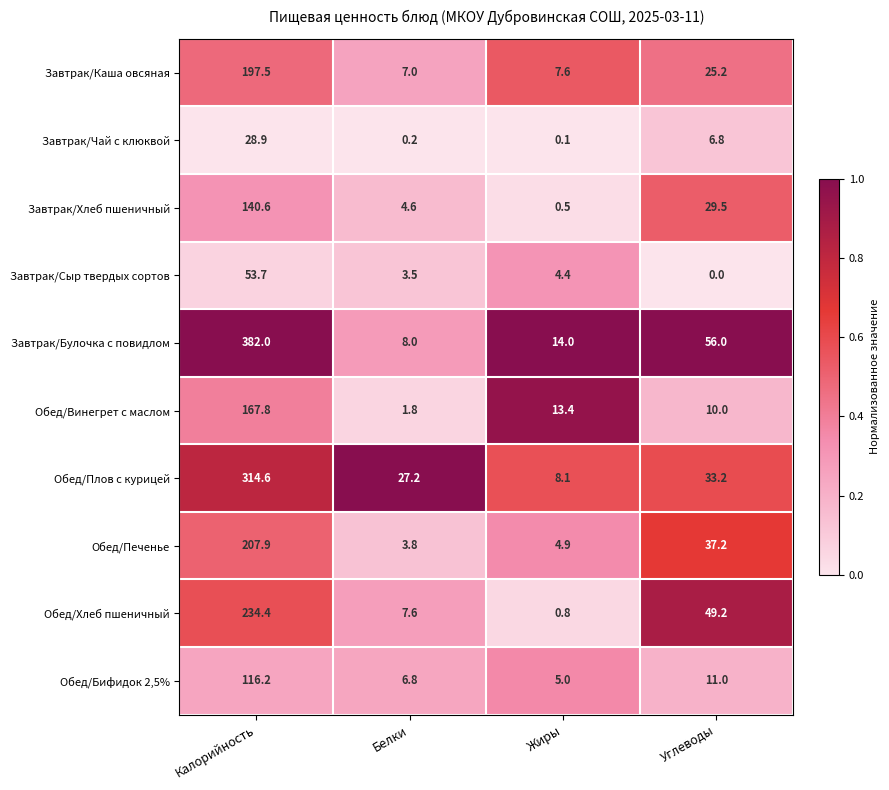

List the series in order of their peak value, highest first.

Завтрак/Булочка с повидлом, Обед/Плов с курицей, Обед/Хлеб пшеничный, Обед/Печенье, Завтрак/Каша овсяная, Обед/Винегрет с маслом, Завтрак/Хлеб пшеничный, Обед/Бифидок 2,5%, Завтрак/Сыр твердых сортов, Завтрак/Чай с клюквой